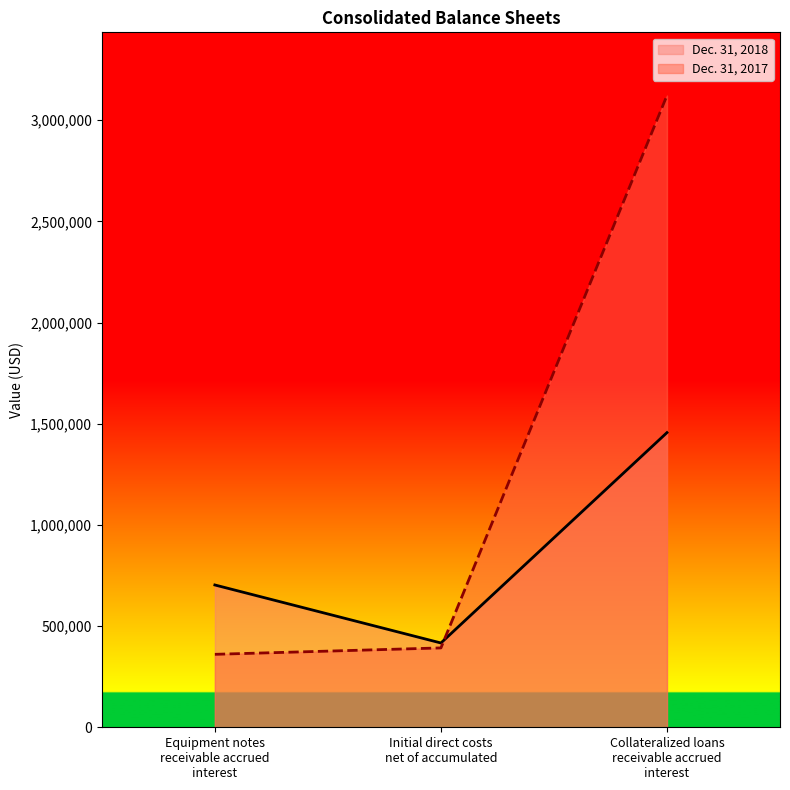

Which series has the largest total across all categories?

Dec. 31, 2017